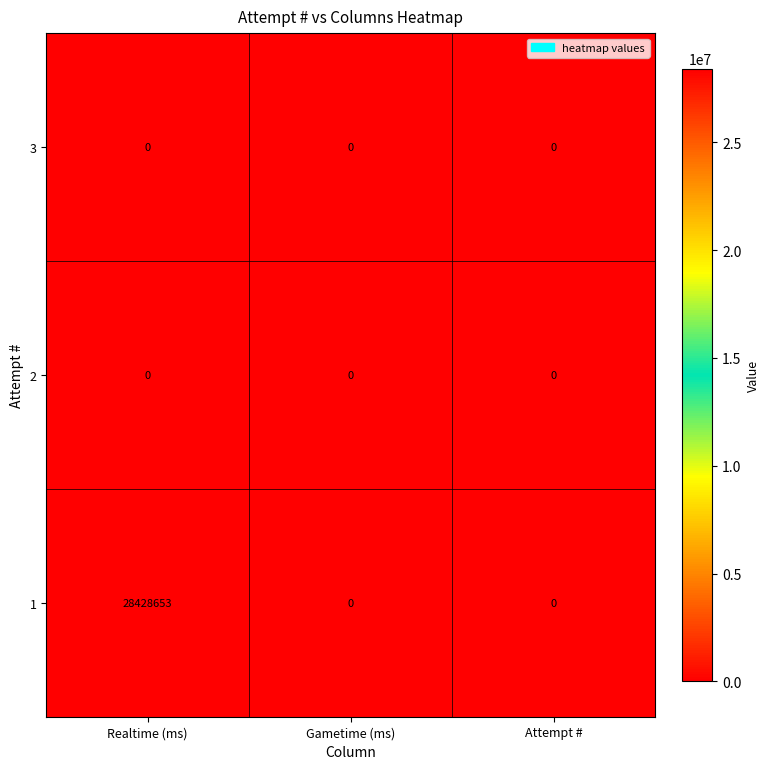

Reading left to right, transcribe all the data shown in this chart.

3: Realtime (ms)=0	Gametime (ms)=0	Attempt #=0
2: Realtime (ms)=0	Gametime (ms)=0	Attempt #=0
1: Realtime (ms)=28428653	Gametime (ms)=0	Attempt #=0